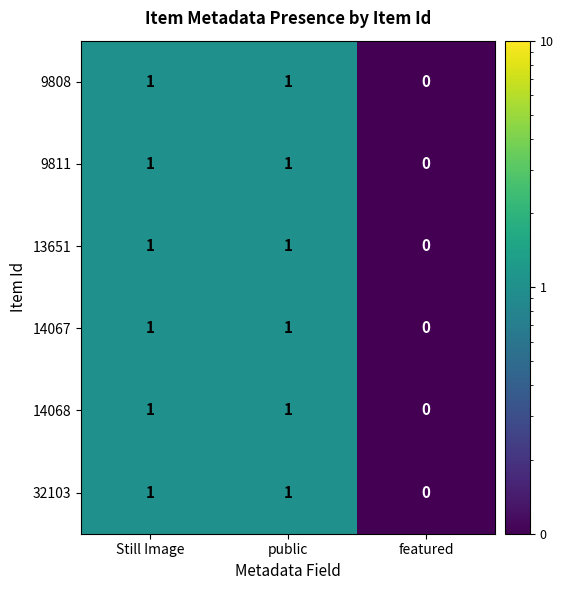

How many distinct data groups are displayed?

6